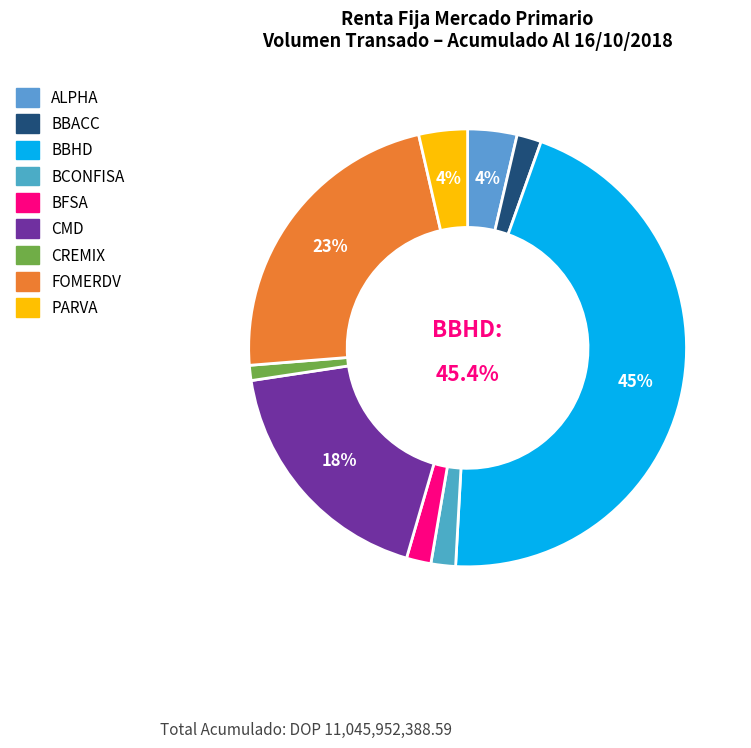

Is the sum of CMD and FOMERDV greater than half?

No